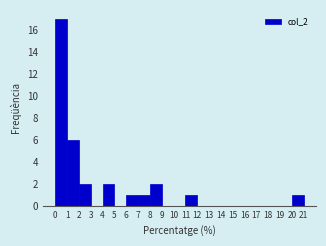

Reading left to right, transcribe this chart: for each bar, give the range it covers on the x-axis and its height. The values are not printed on the chart, so give them approximately, as read against the axis.

0 to 1: 17
1 to 2: 6
2 to 3: 2
3 to 4: 0
4 to 5: 2
5 to 6: 0
6 to 7: 1
7 to 8: 1
8 to 9: 2
9 to 10: 0
10 to 11: 0
11 to 12: 1
12 to 13: 0
13 to 14: 0
14 to 15: 0
15 to 16: 0
16 to 17: 0
17 to 18: 0
18 to 19: 0
19 to 20: 0
20 to 21: 1